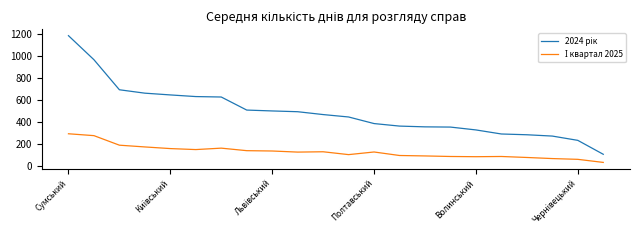

What is the minimum value shown in the chart?

31